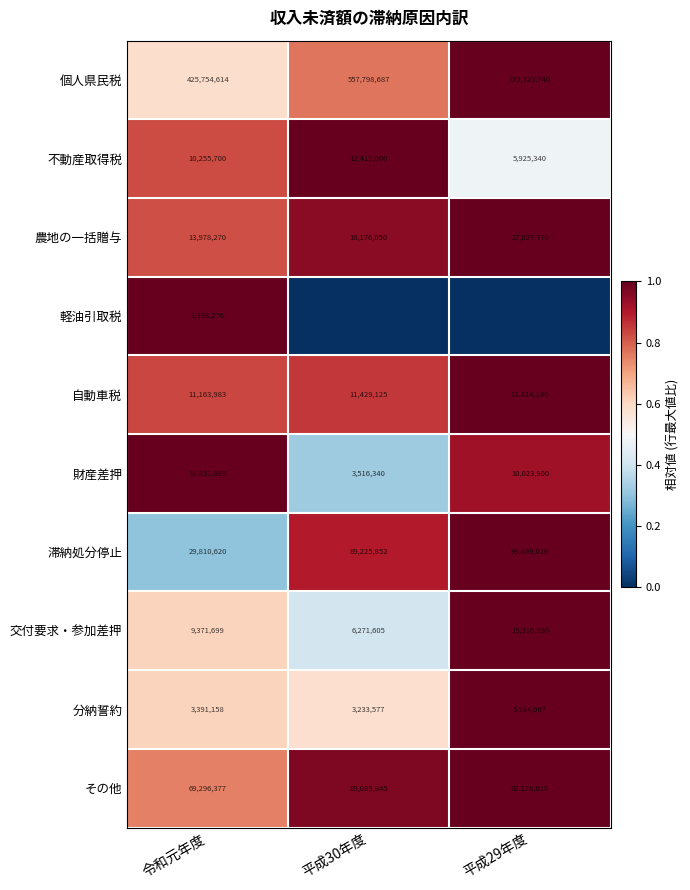

Rank the categories by 財産差押 value from highest to lowest.

令和元年度, 平成29年度, 平成30年度